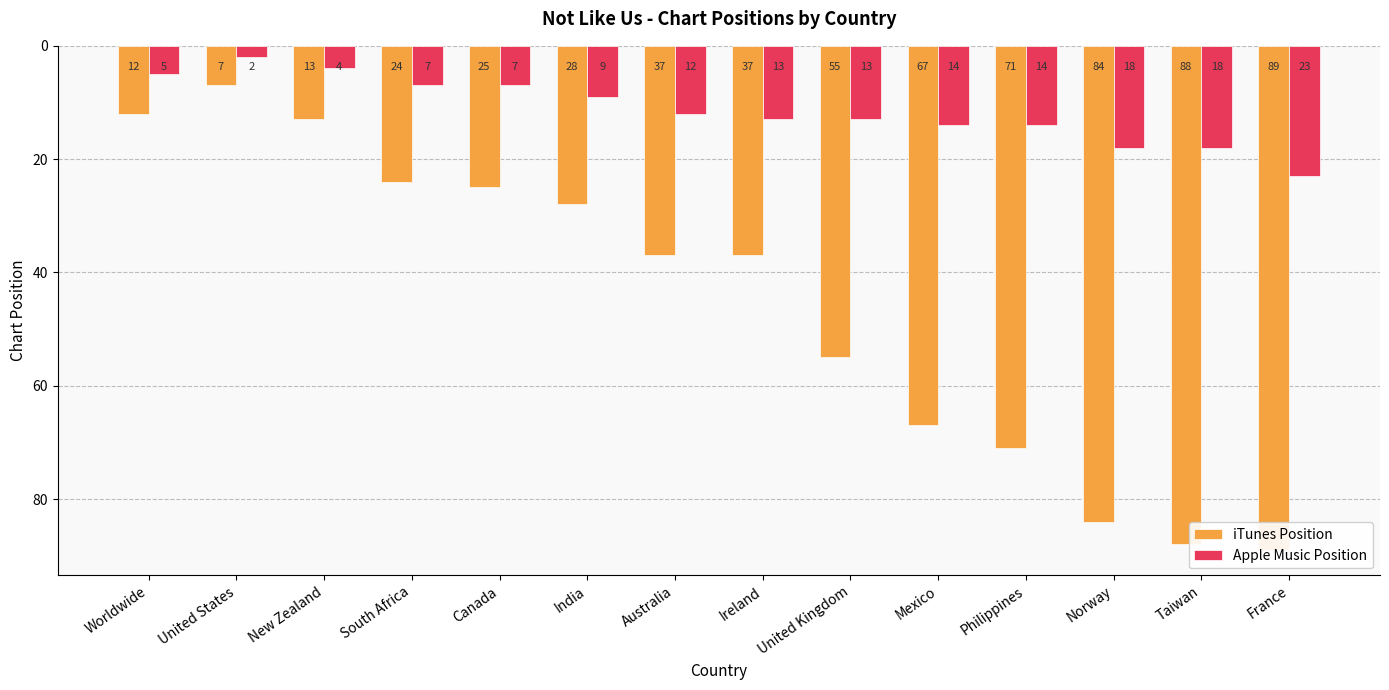

How many data points does each series have?

14